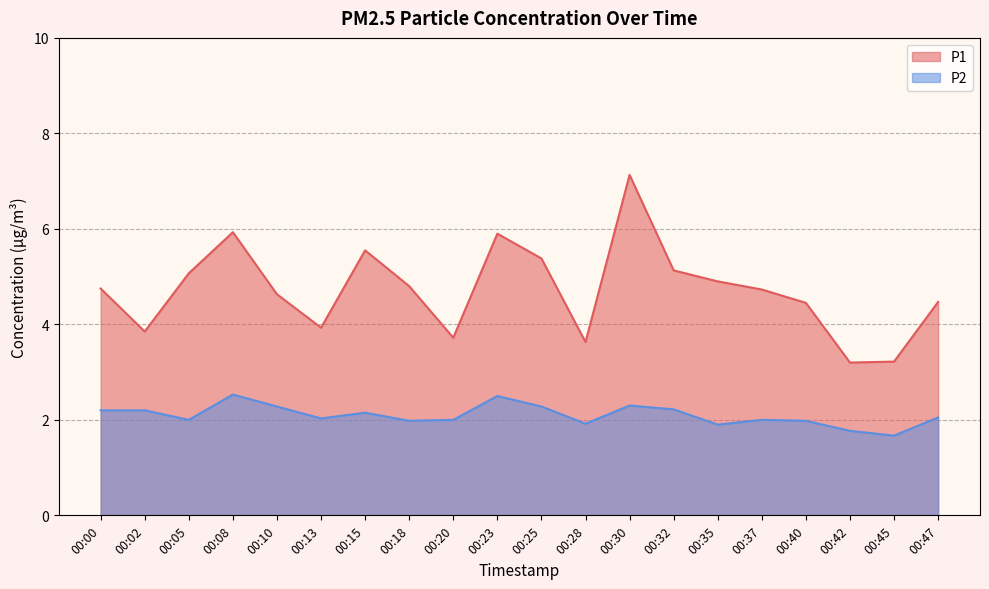

Rank the series by their maximum value, from highest to lowest.

P1, P2